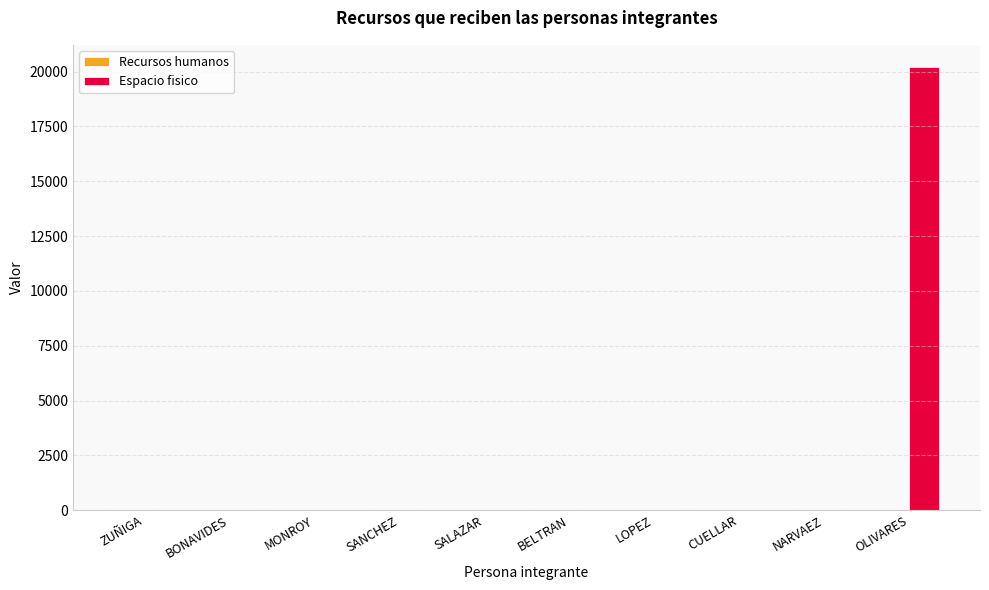

How many distinct data groups are displayed?

2